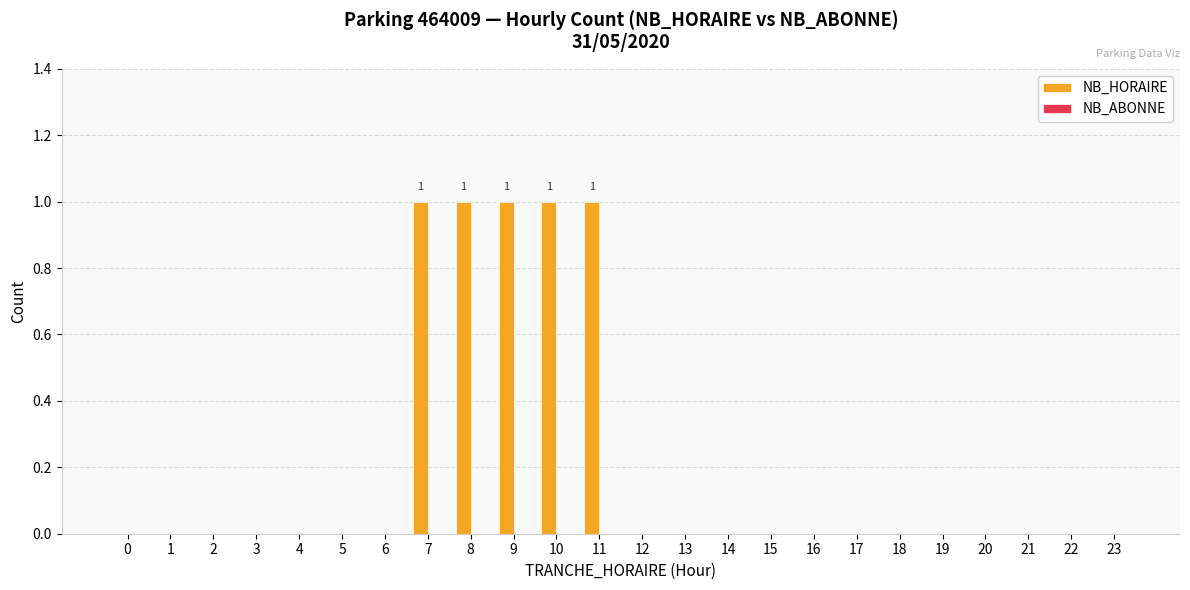

What is the sum of all values?

5